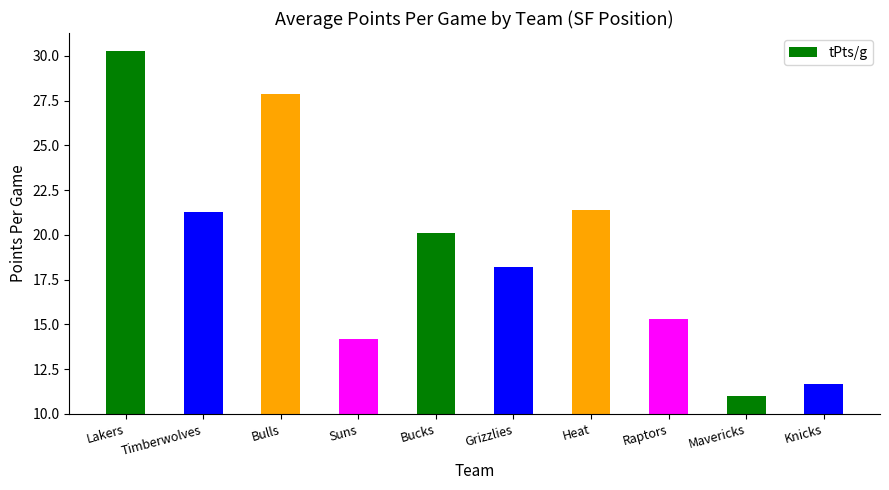

Which has a higher value, Grizzlies or Mavericks?

Grizzlies